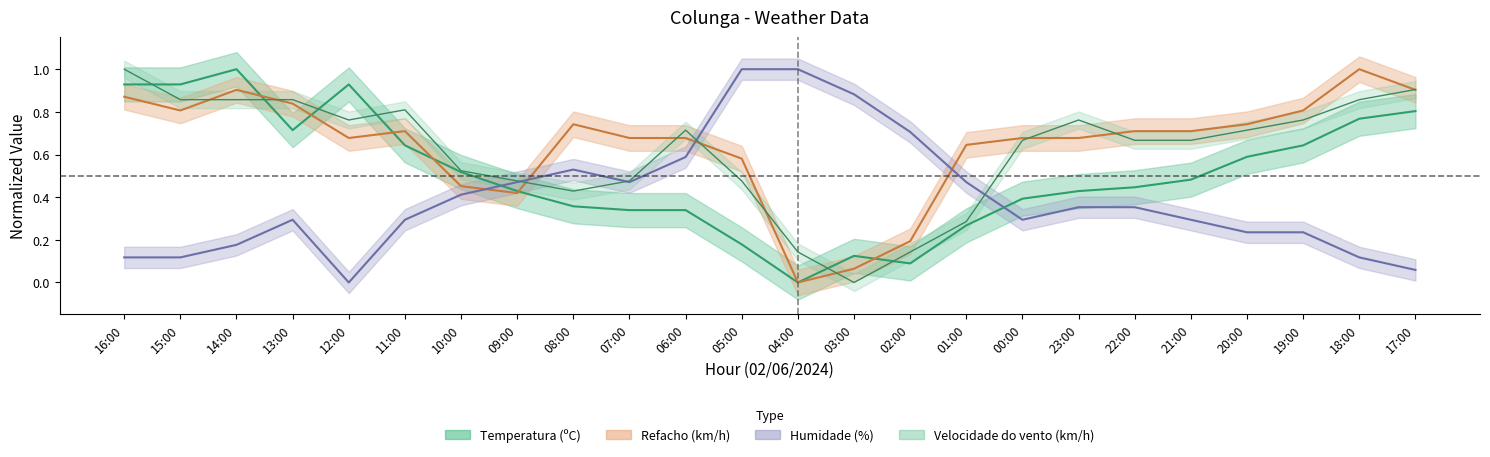

How many interior local peaks does the Humidade (%) series have?

2